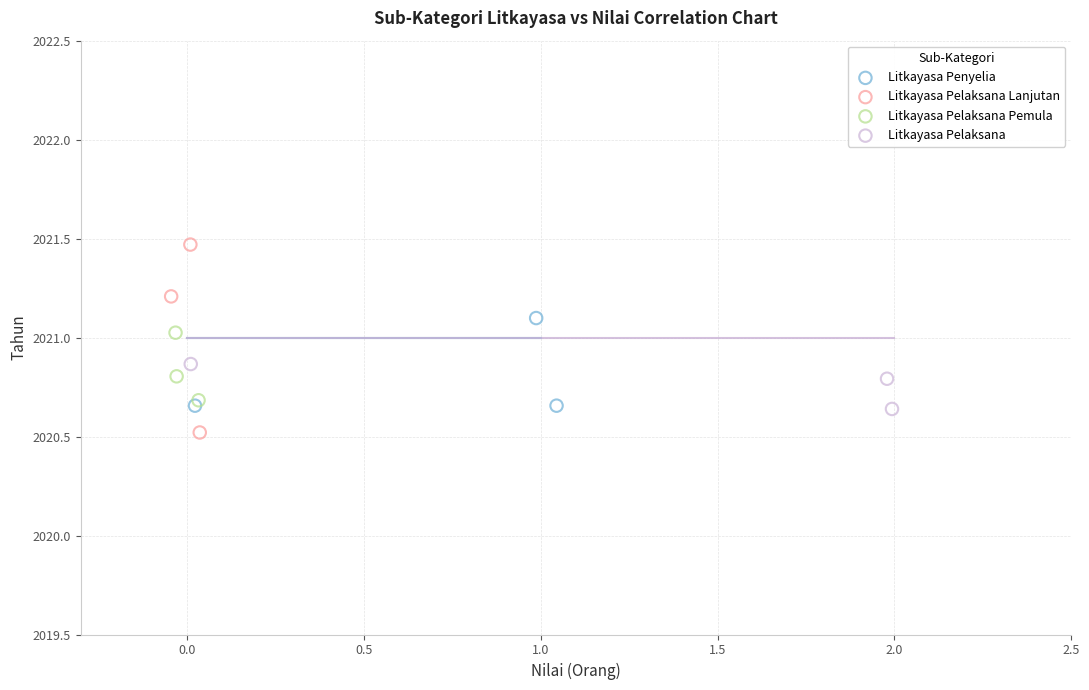

Which series has the largest Y range (max minus min)?

Litkayasa Pelaksana Lanjutan